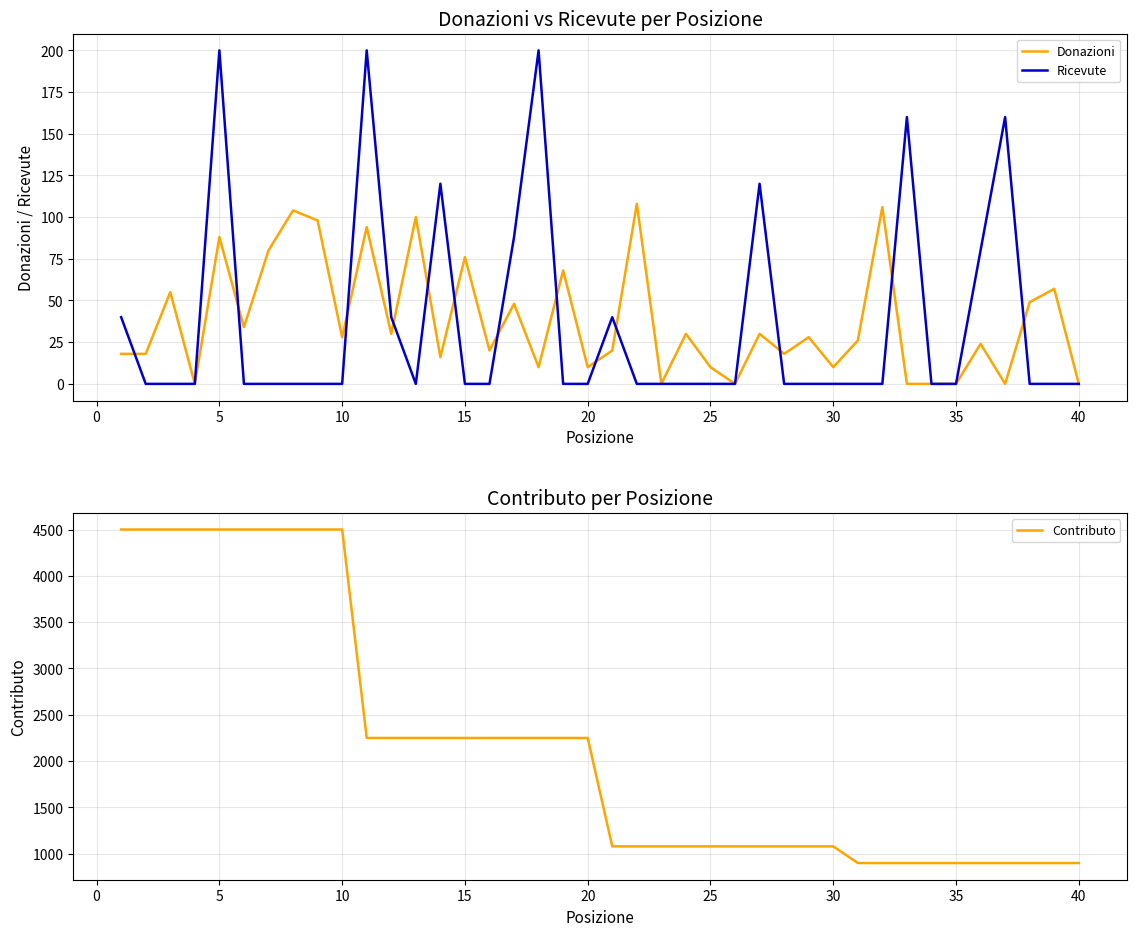

Is it true that Ricevute equals 0 at 35?

True